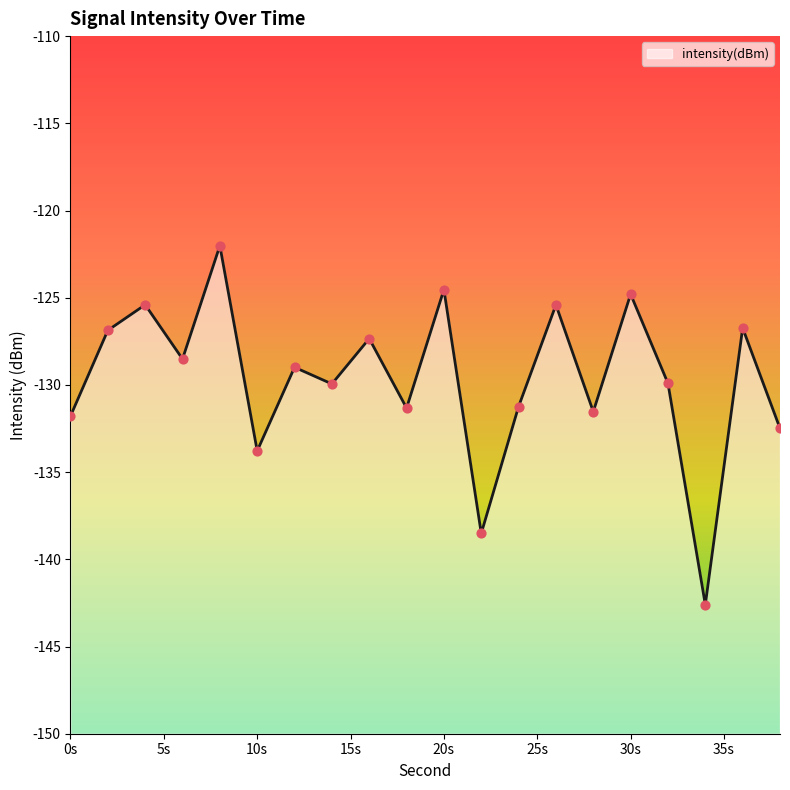

What is the change in value from 22 to 24?

+7.3